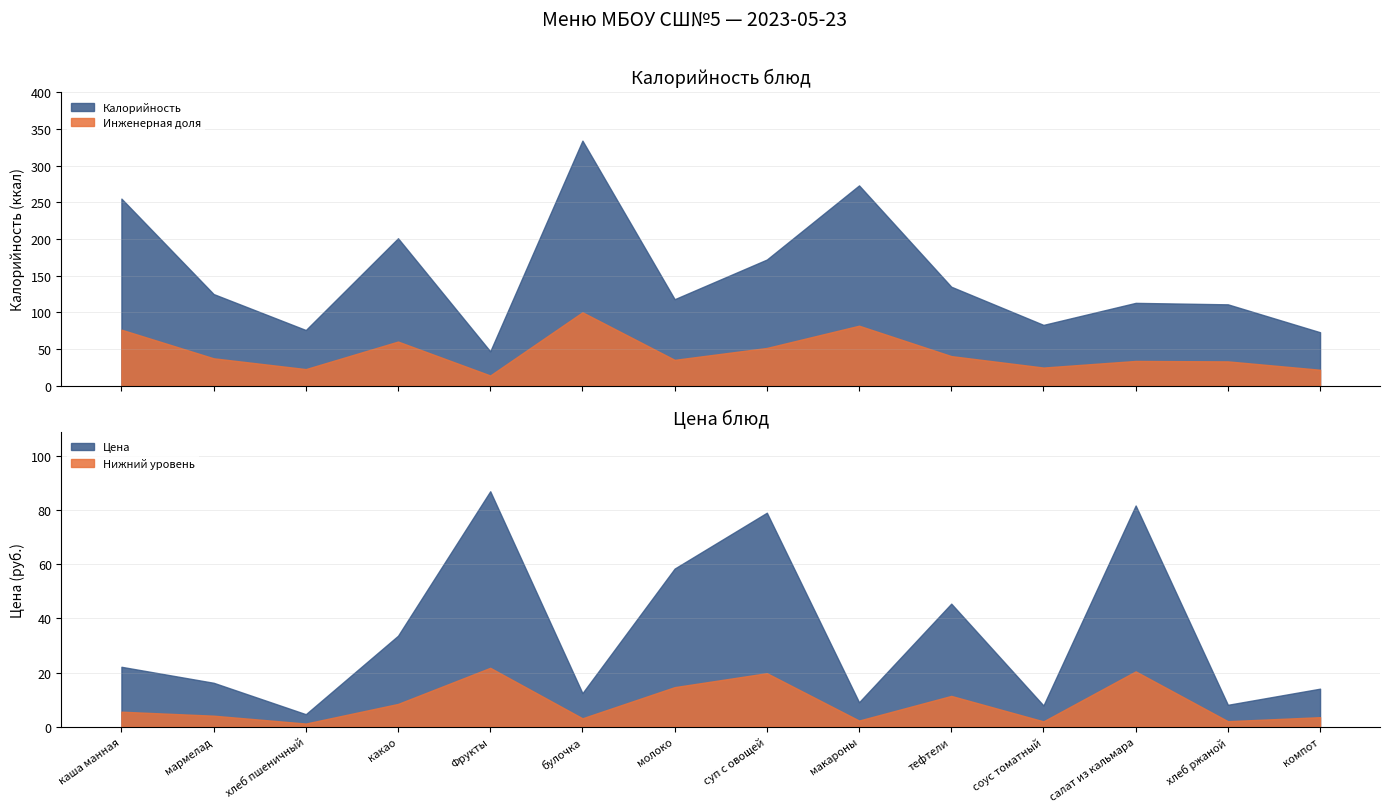

True or false: Калорийность has more than 2 points higher than both neighbors.

True